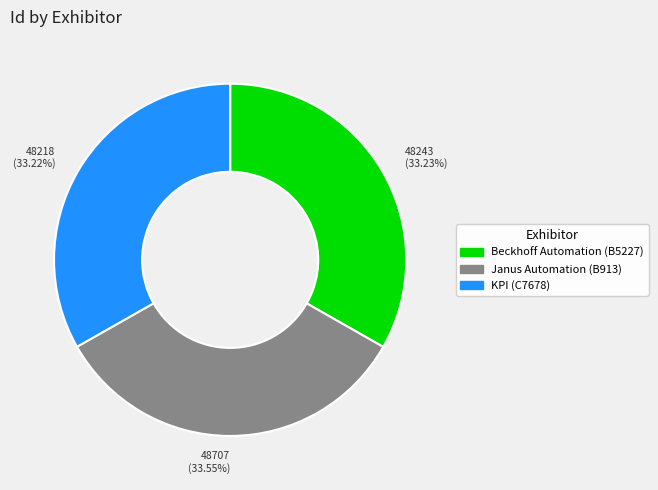

Is the sum of KPI (C7678) and Janus Automation (B913) greater than half?

Yes